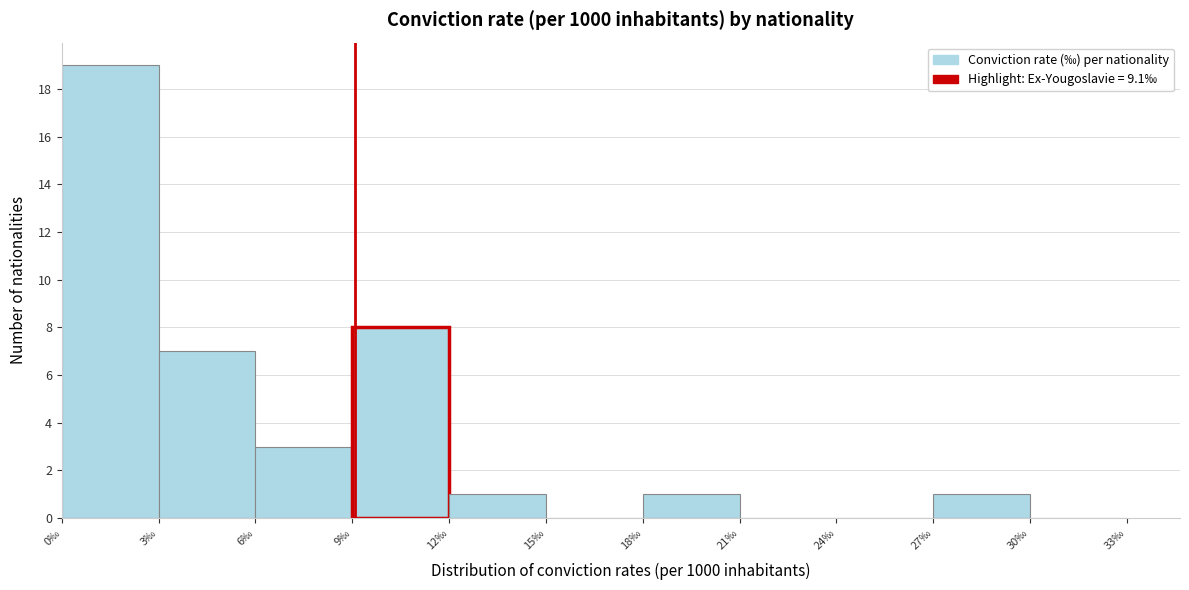

Reading left to right, list every bar in this chart as the range it spans on the x-axis followed by its height. The values are not printed on the chart, so give them approximately, as read against the axis.

0 to 3: 19
3 to 6: 7
6 to 9: 3
9 to 12: 8
12 to 15: 1
15 to 18: 0
18 to 21: 1
21 to 24: 0
24 to 27: 0
27 to 30: 1
30 to 33: 0